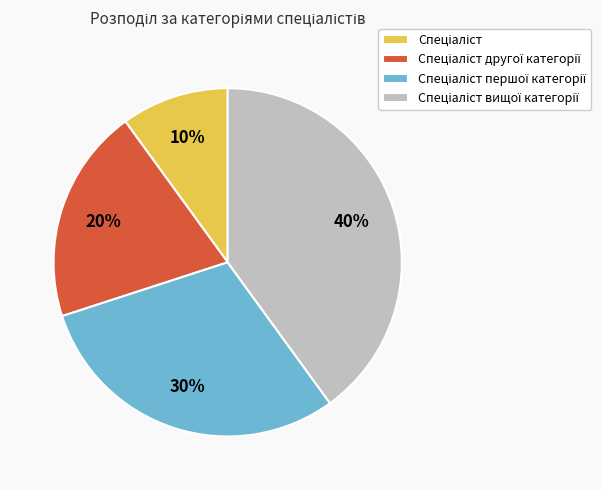

Is there any slice that represents more than half of the pie?

No